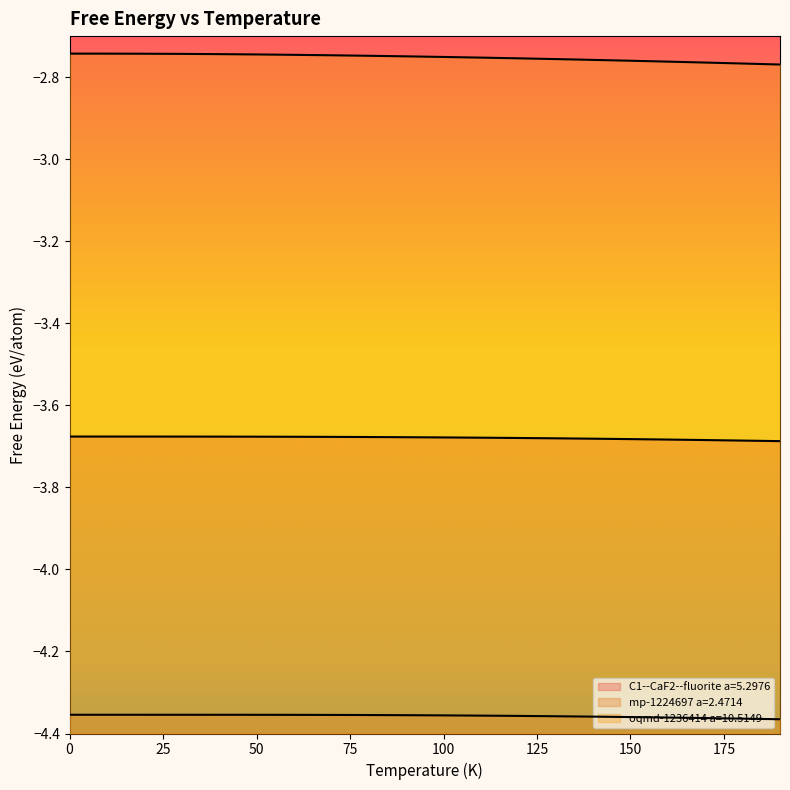

Which series changed the most between 130 and 170?

oqmd-1236414 a=10.5149